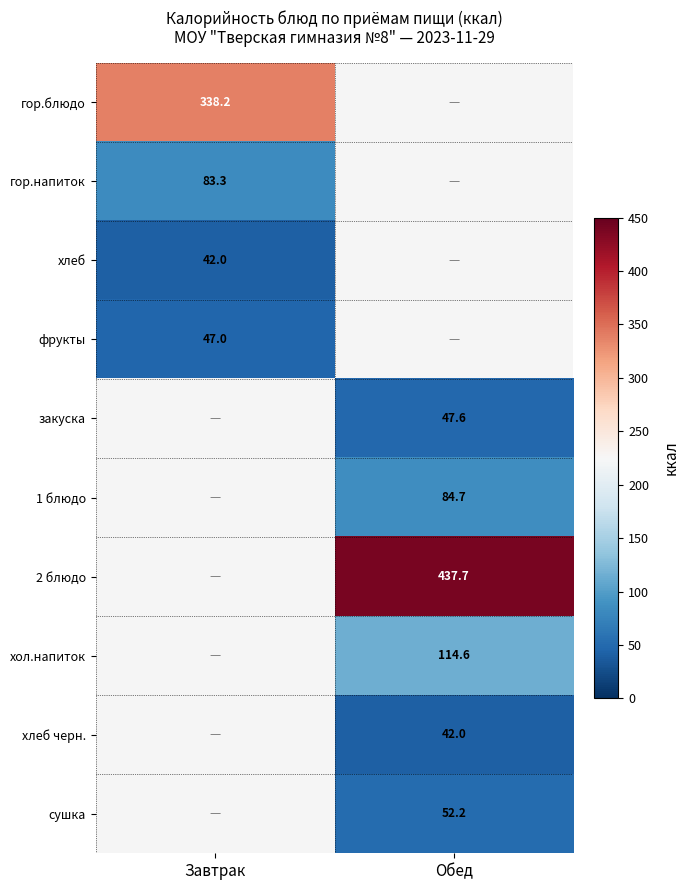

Is the value of хол.напиток at Обед greater than the value of 1 блюдо at Обед?

Yes